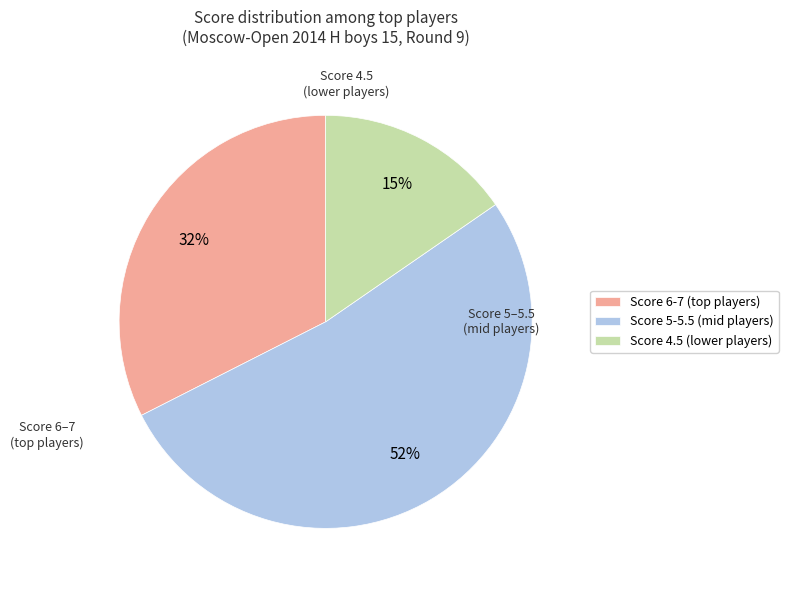

To the nearest percent, what is the average slice percentage?

33%